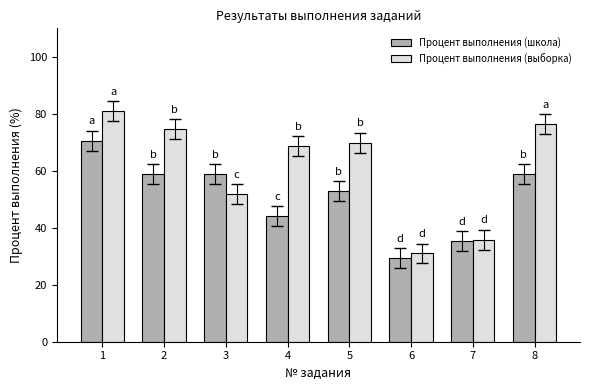

What value does the Процент выполнения (школа) series have at 6?

29.4